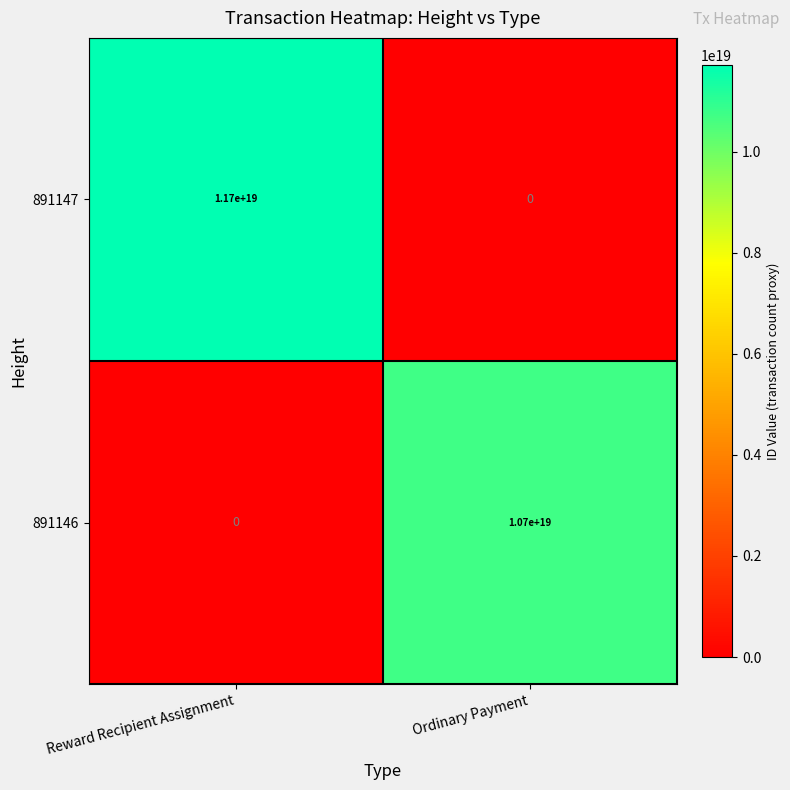

Which series has the widest spread of values?

891147